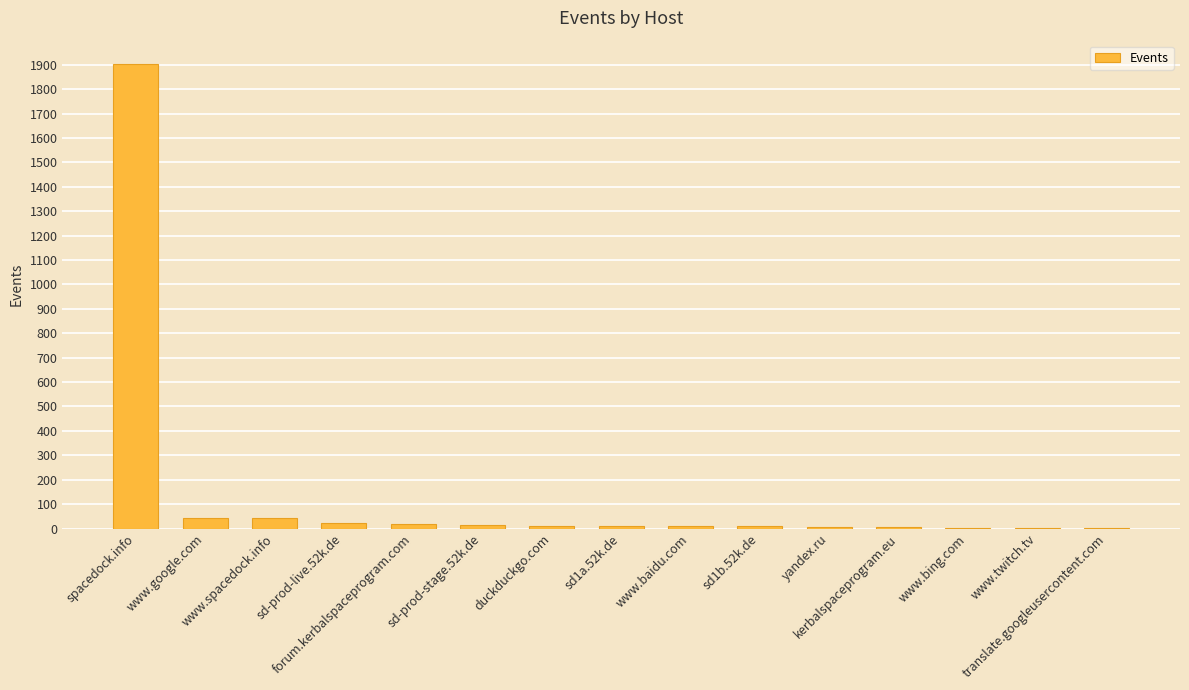

Where does the data first go above 10?

spacedock.info